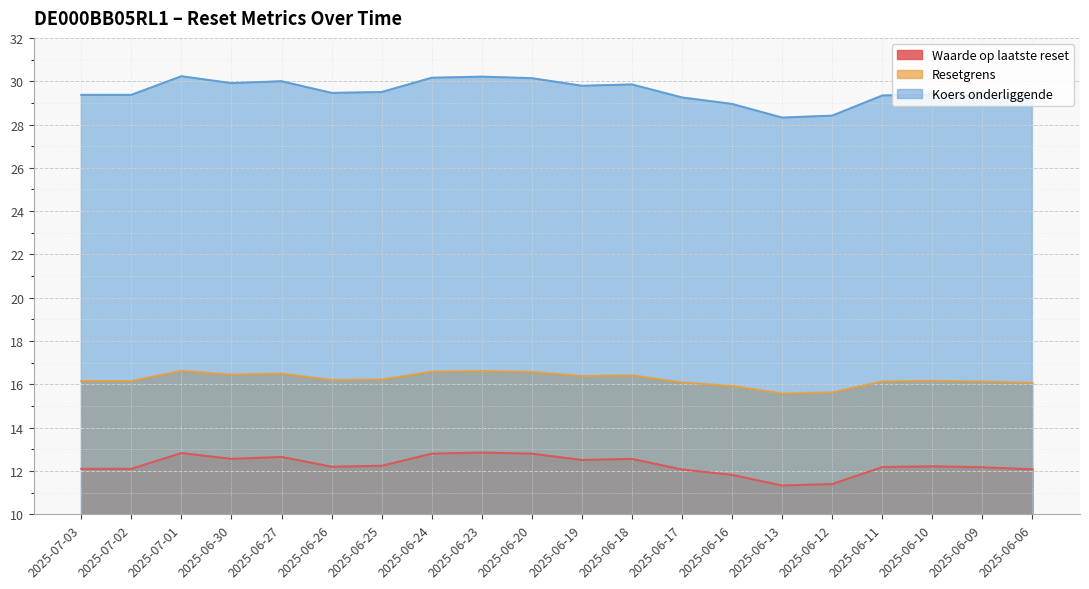

How many interior local valleys does the Koers onderliggende series have?

4